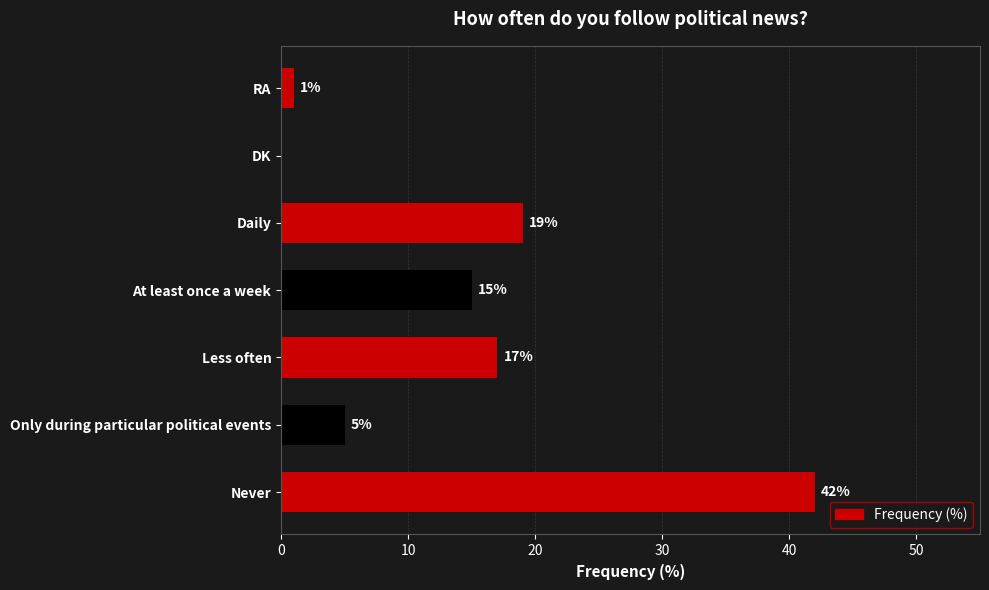

What is the sum of all values?

99